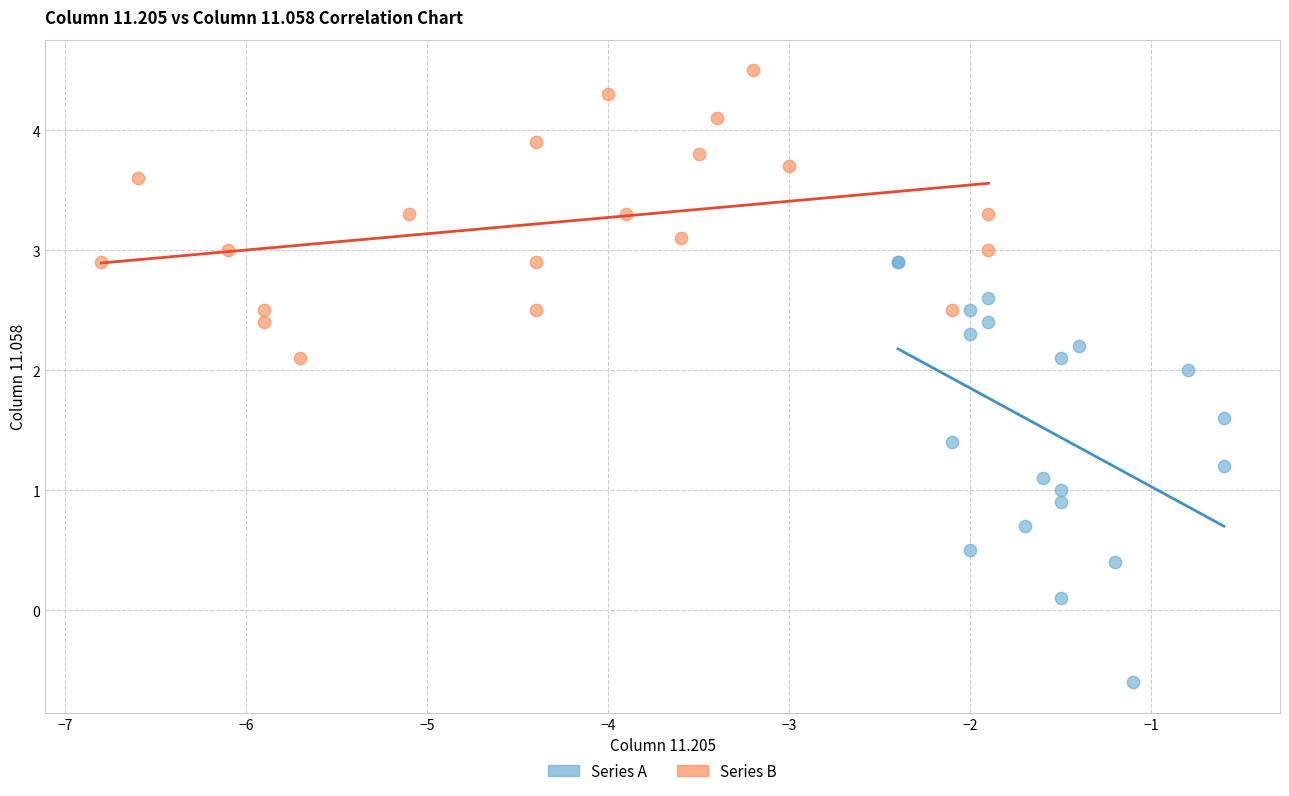

Which series has the largest Y range (max minus min)?

Series A